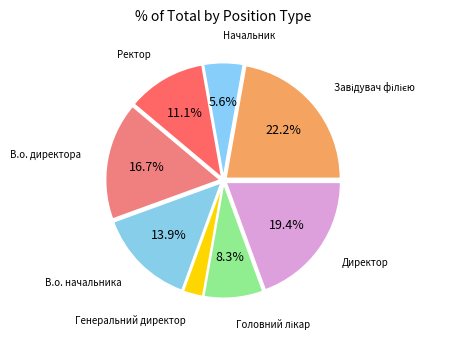

To the nearest percent, what portion does В.о. директора represent?

17%